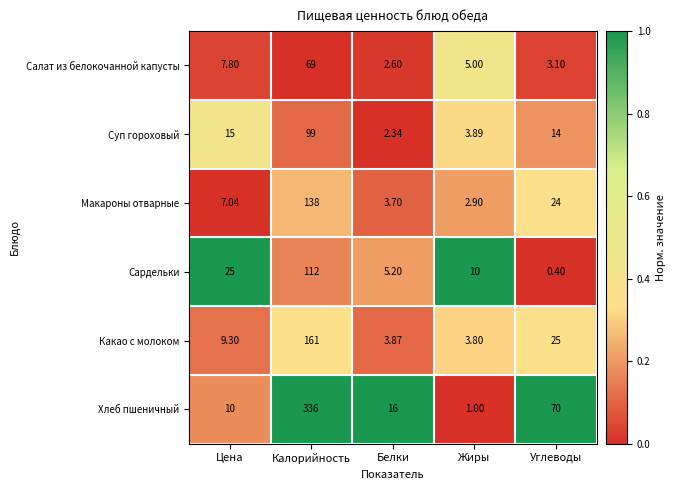

Is the value of Суп гороховый at Цена greater than the value of Сардельки at Цена?

No